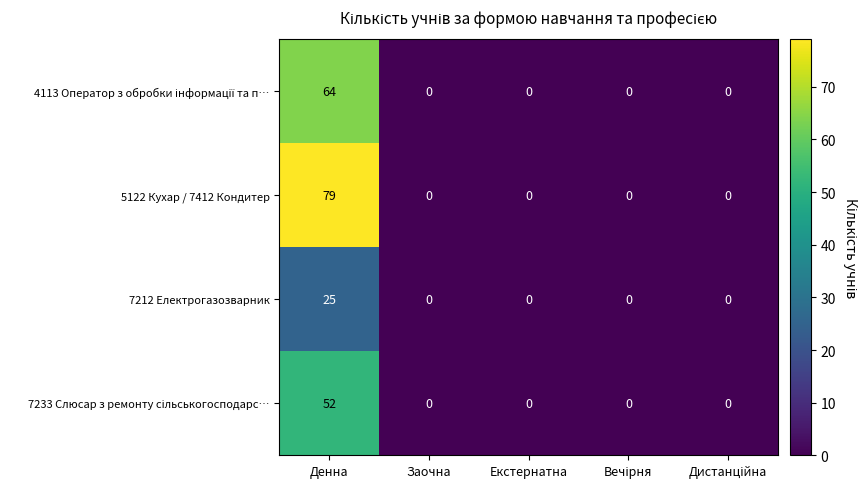

What is the greatest value displayed?

79